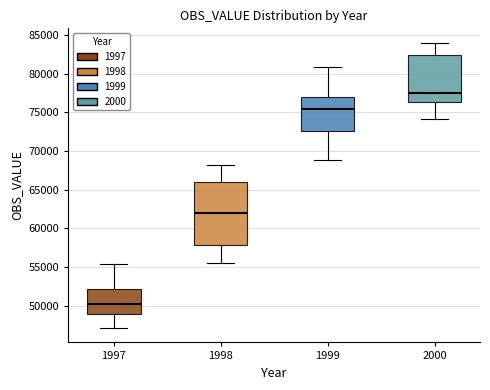

Reading left to right, transcribe this box plot: for each box, give where its median line is, the range the box spans, and where its two whiskers end, as read against the y-axis. The values are not printed on the chart, so give them approximately, as read against the axis.

1997: median 50500, box 49000 to 52000, whiskers 47000 to 55500
1998: median 62000, box 58000 to 66000, whiskers 55500 to 68000
1999: median 75500, box 72500 to 77000, whiskers 69000 to 81000
2000: median 77500, box 76500 to 82500, whiskers 74000 to 84000